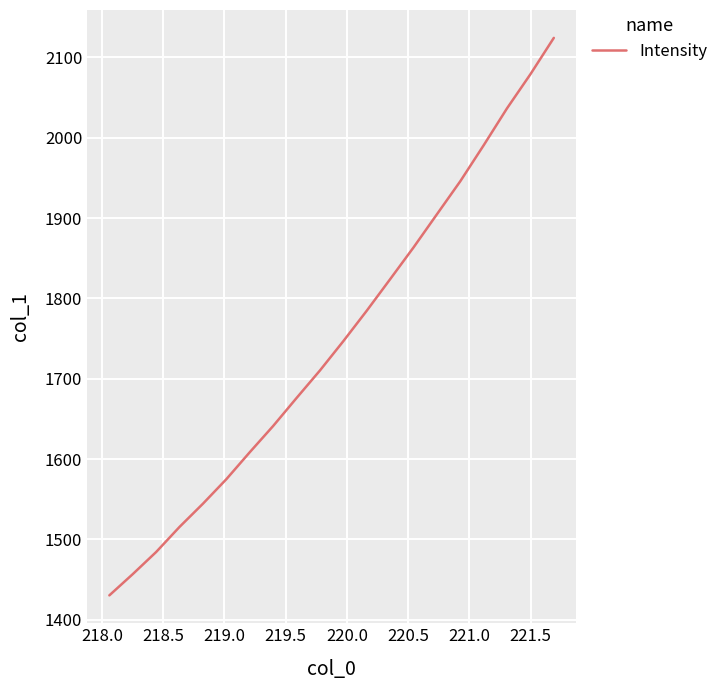

What is the minimum value shown in the chart?

1430.3